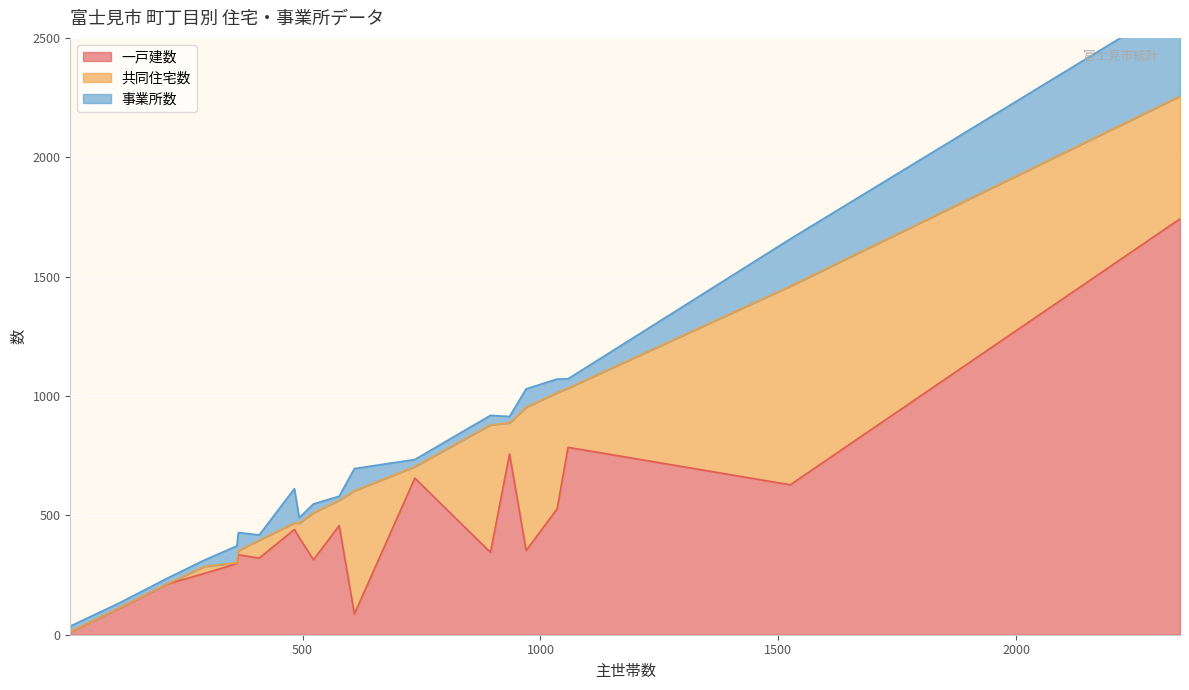

In 事業所数, how many points are higher than both neighbors (excluding endpoints)?

6